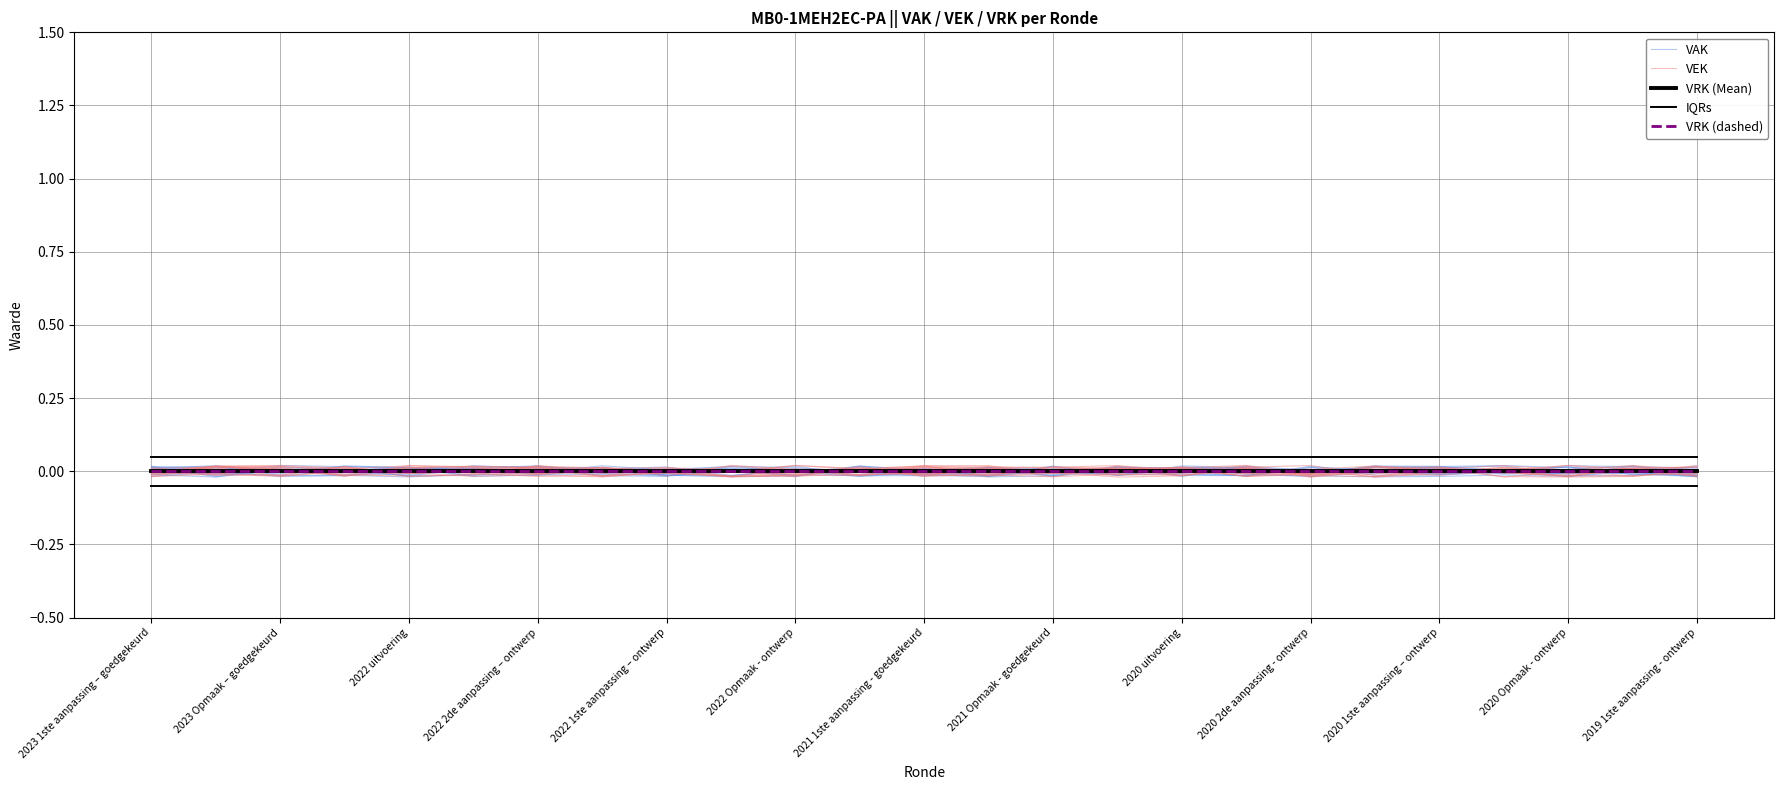

At which label does VAK first exceed 0?

2023 1ste aanpassing – goedgekeurd